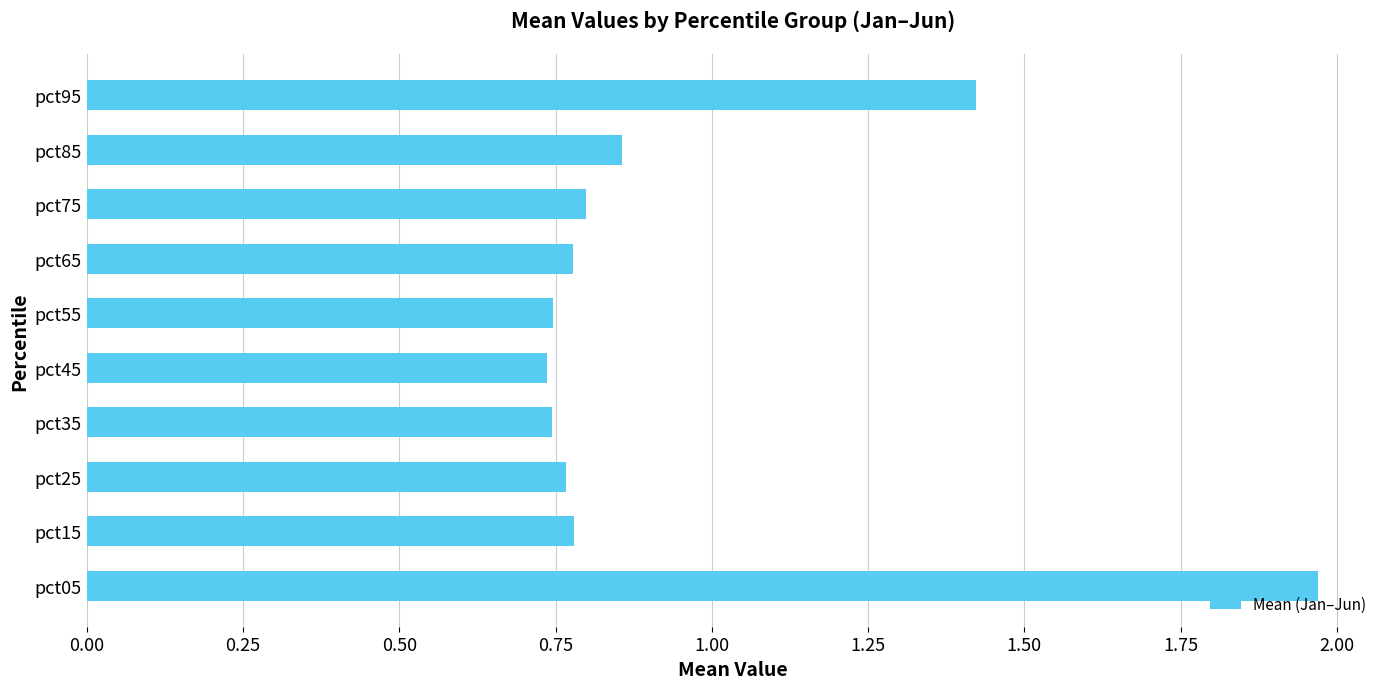

True or false: the data shows 2.1 at pct95.

False